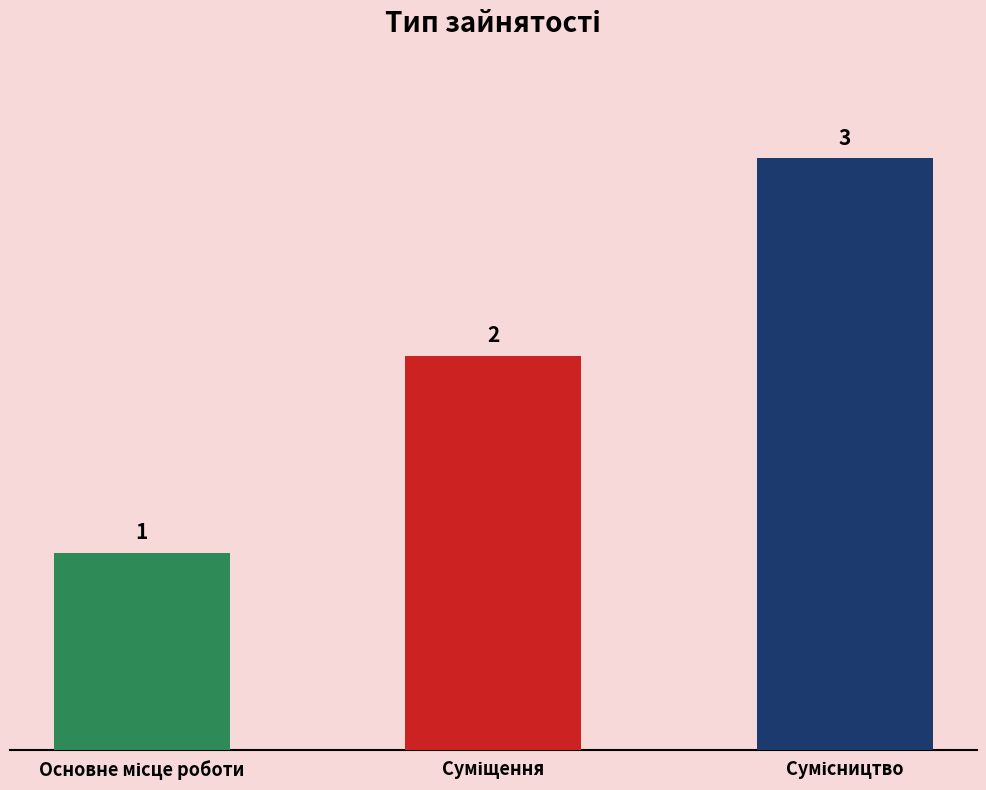

What is the value of the 2nd bar from the left?

2